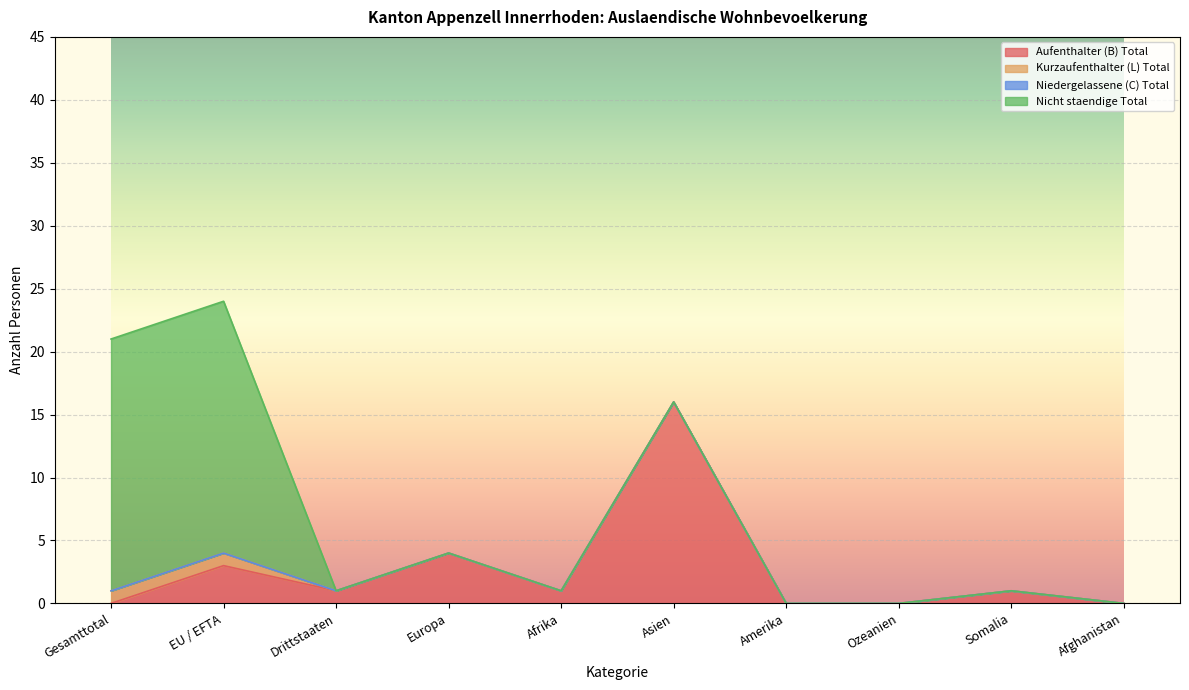

Between Afrika and Afghanistan, which series saw the biggest shift?

Aufenthalter (B) Total